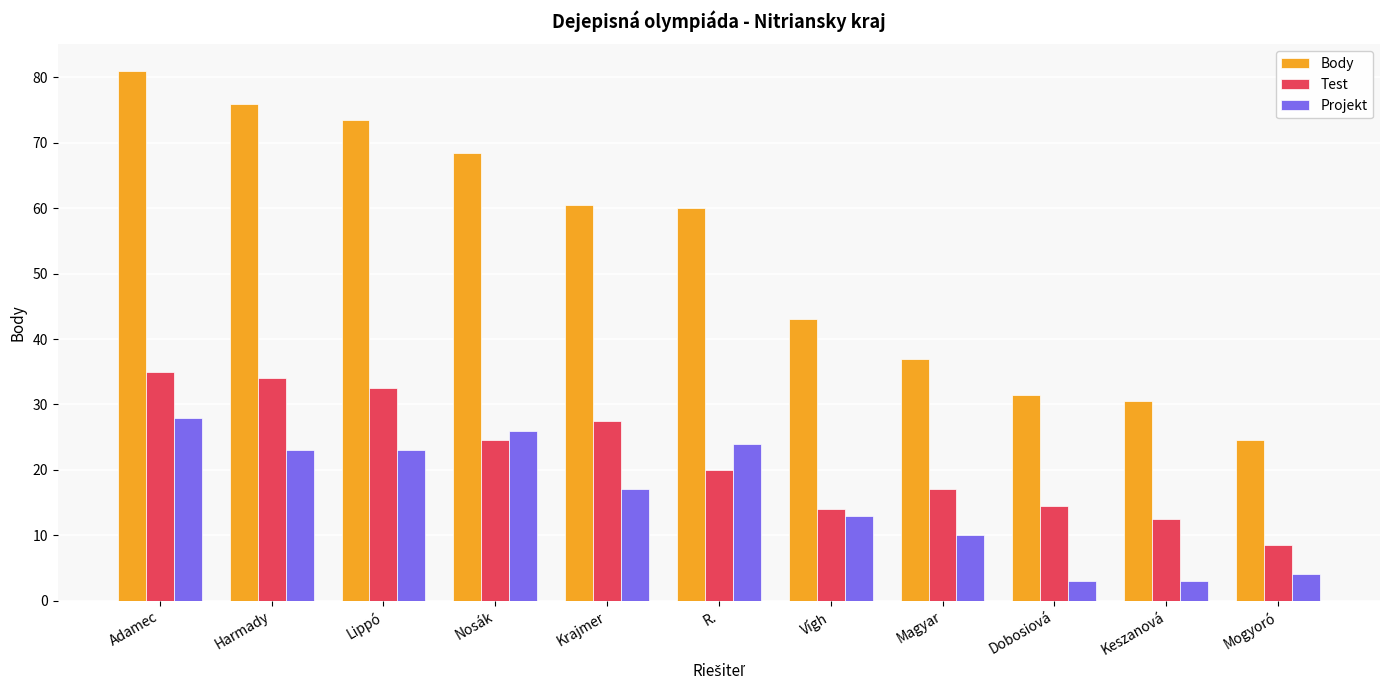

How many groups of bars are there?

11